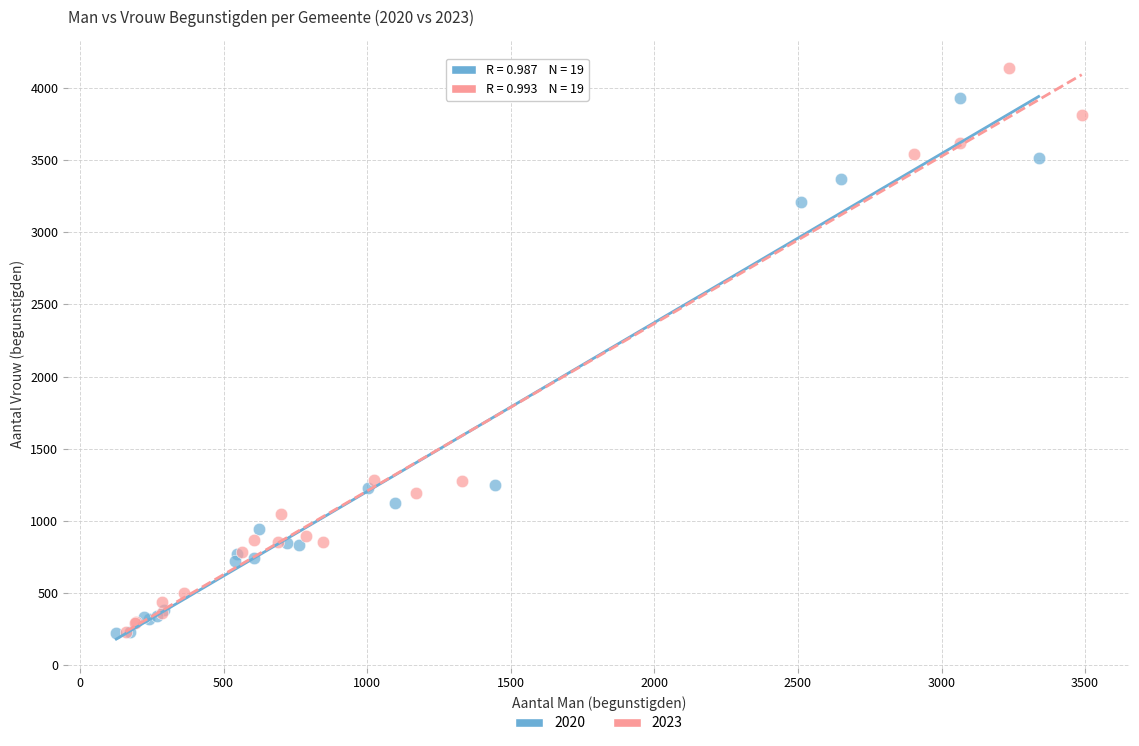

What are all the series names shown in the legend?

2020, 2023